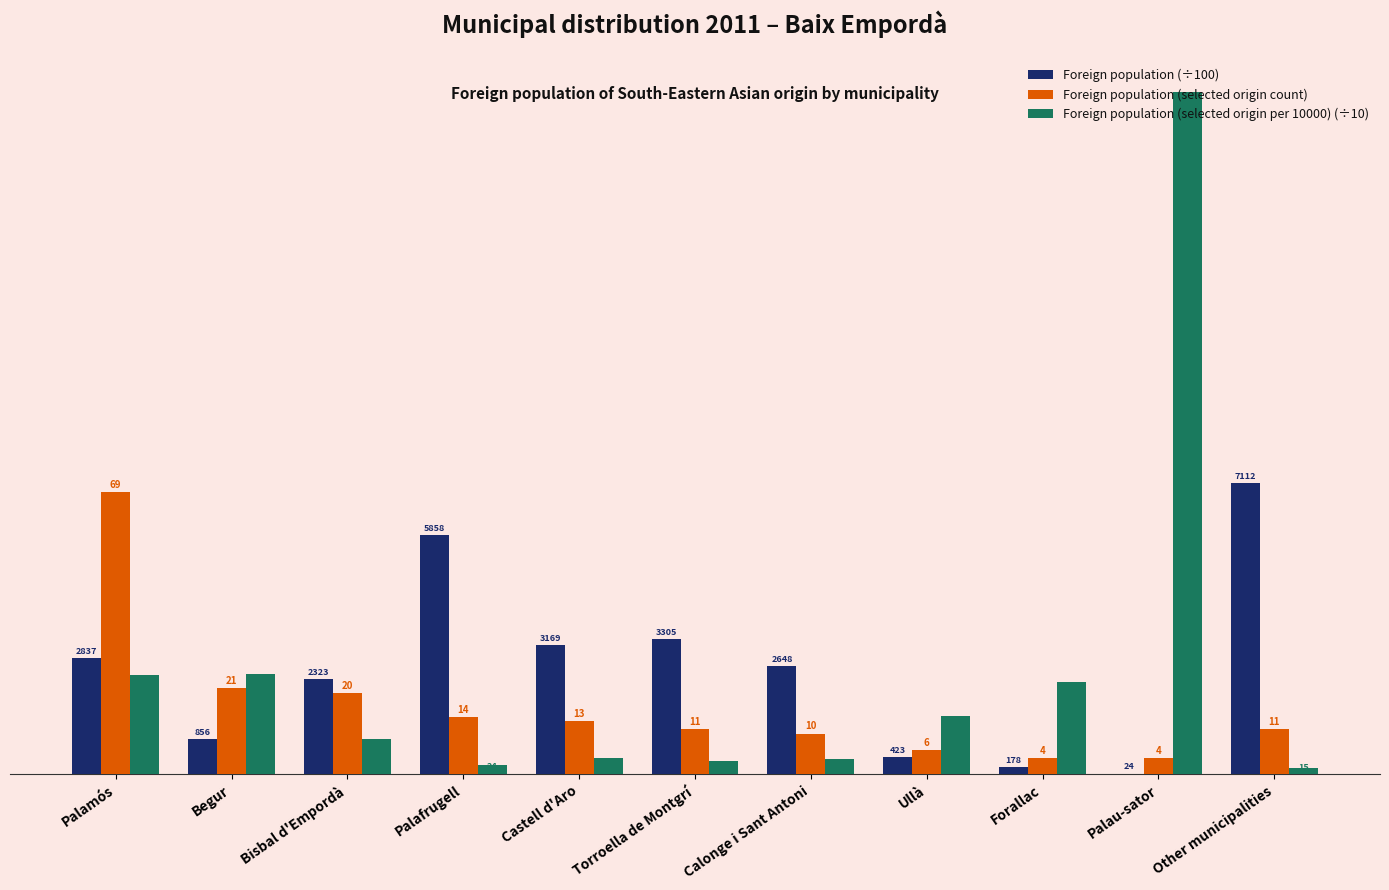

What is the value of the Foreign population (selected origin count) bar at the 3rd from the left?

20.0